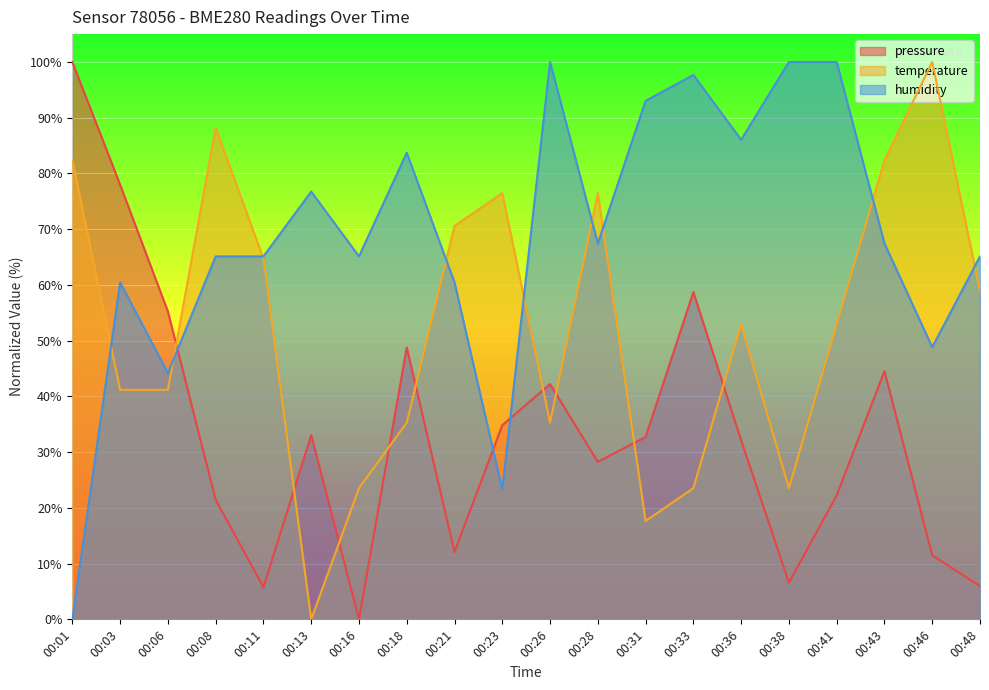

How many times do pressure and temperature cross each other?

9